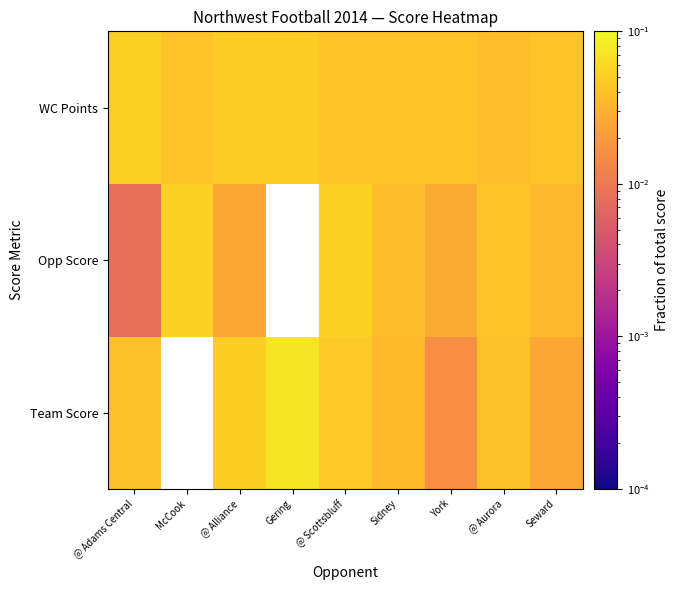

Reading left to right, extract all data points from this chart.

Team Score: @ Adams Central=0.0	McCook=0.0	@ Alliance=0.1	Gering=0.1	@ Scottsbluff=0.0	Sidney=0.0	York=0.0	@ Aurora=0.0	Seward=0.0
Opp Score: @ Adams Central=0.0	McCook=0.1	@ Alliance=0.0	Gering=0.0	@ Scottsbluff=0.1	Sidney=0.0	York=0.0	@ Aurora=0.0	Seward=0.0
WC Points: @ Adams Central=0.1	McCook=0.0	@ Alliance=0.0	Gering=0.0	@ Scottsbluff=0.0	Sidney=0.0	York=0.0	@ Aurora=0.0	Seward=0.0